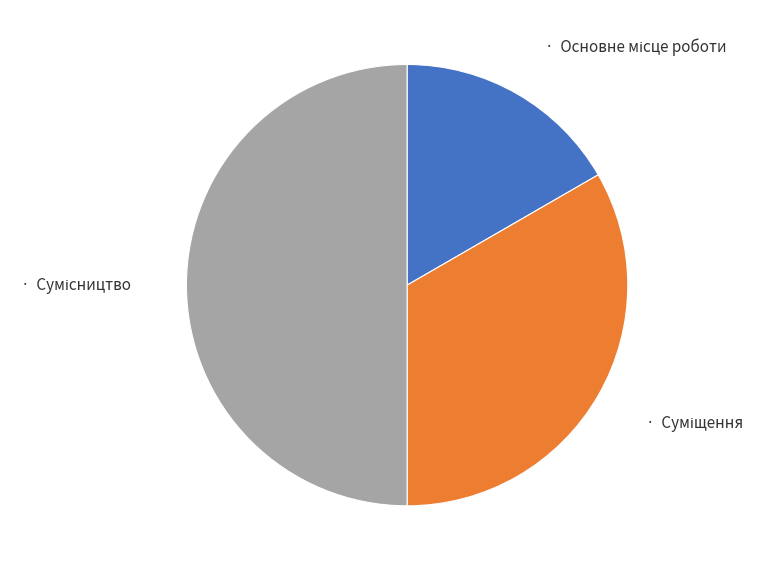

How many slices are in this pie chart?

3